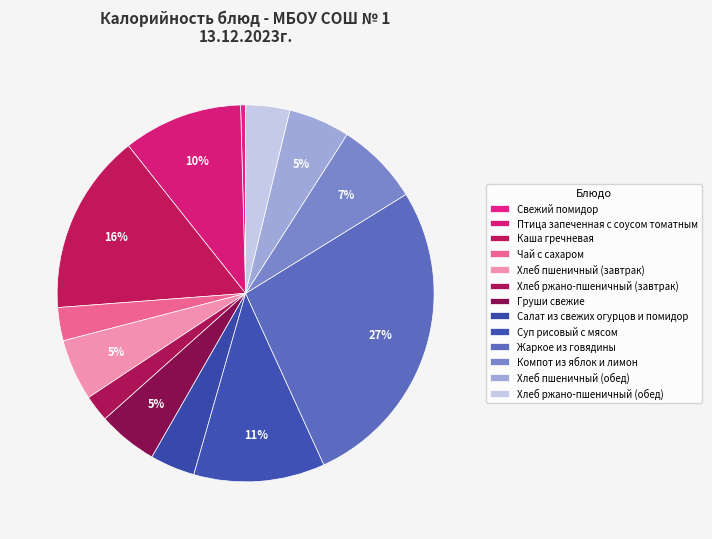

How many slices are in this pie chart?

13